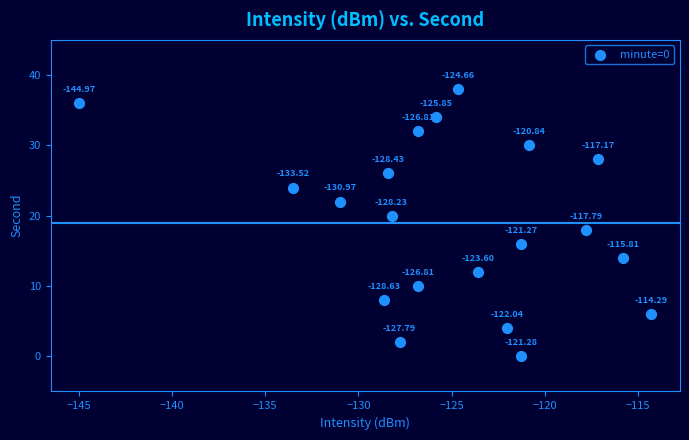

What is the range of Y values (max minus min)?

38